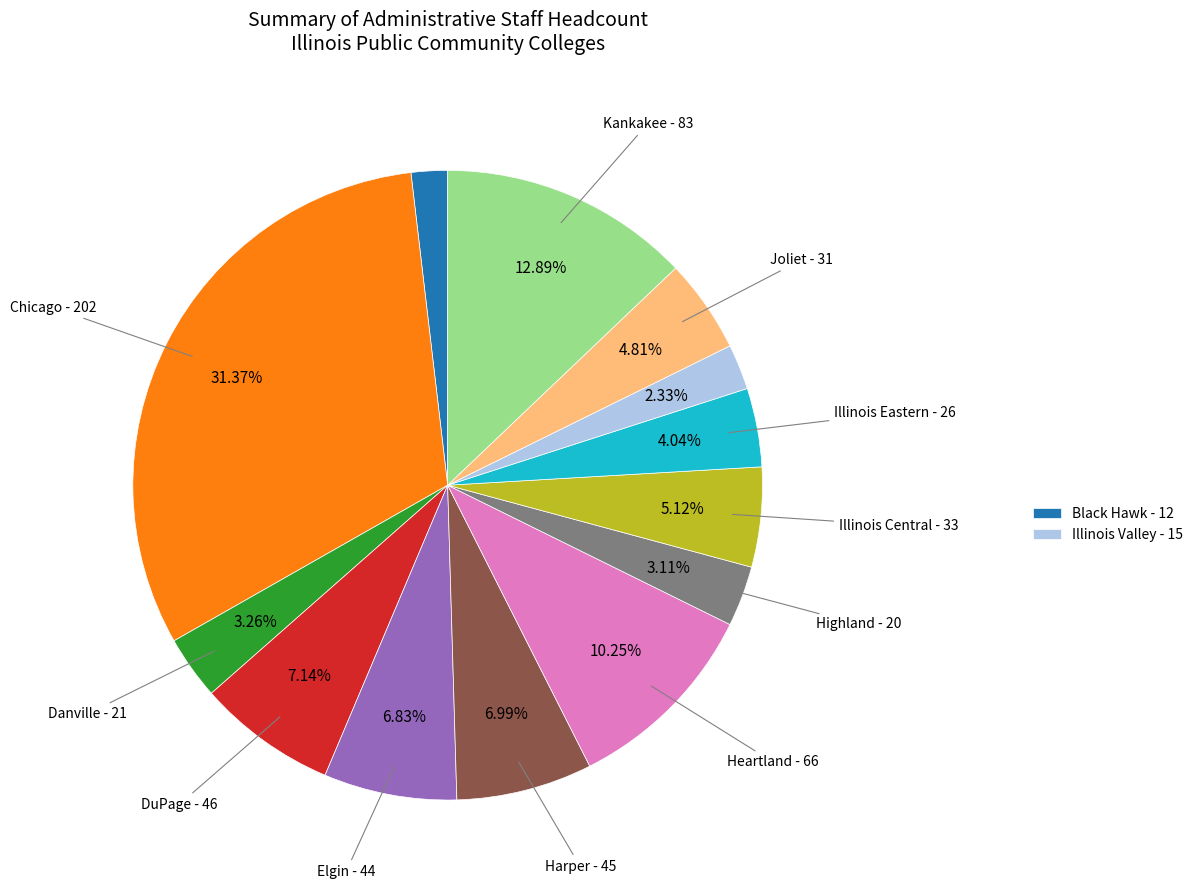

Is there a majority slice in this chart?

No